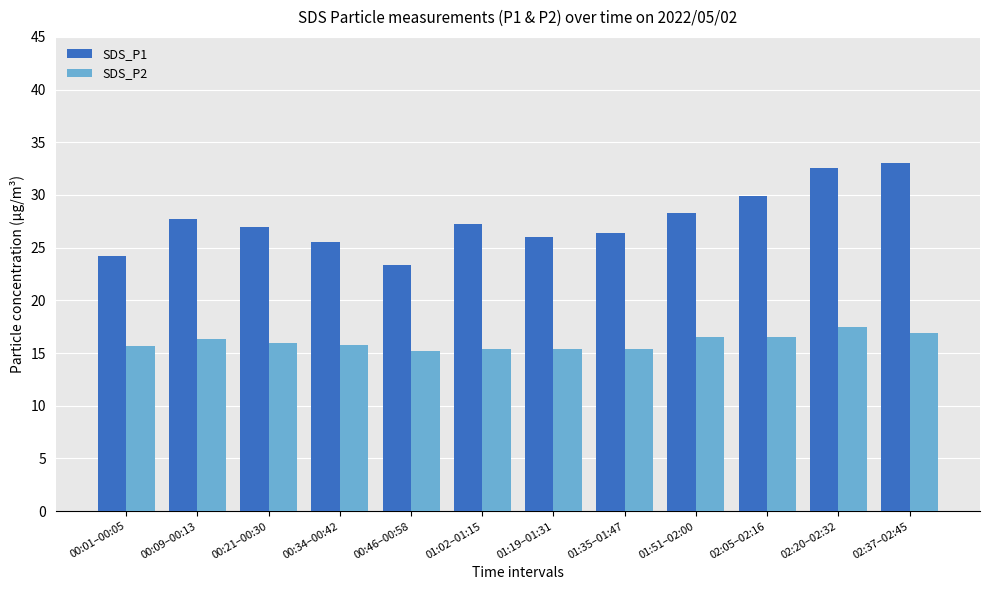

Which series has the largest total across all categories?

SDS_P1